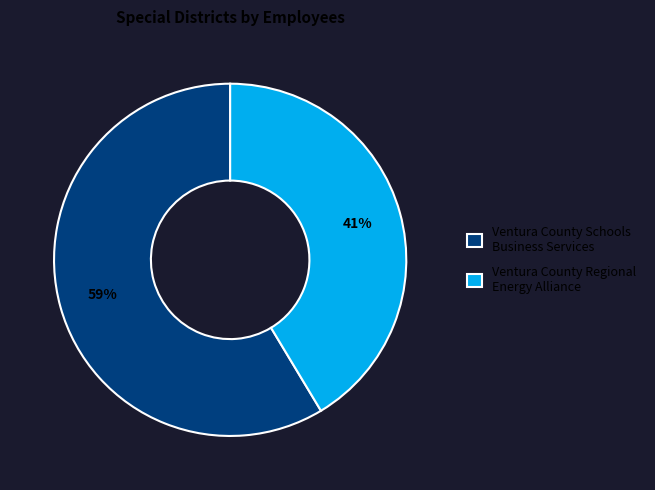

Between Ventura County Schools Business Services and Ventura County Regional Energy Alliance, which is larger?

Ventura County Schools Business Services